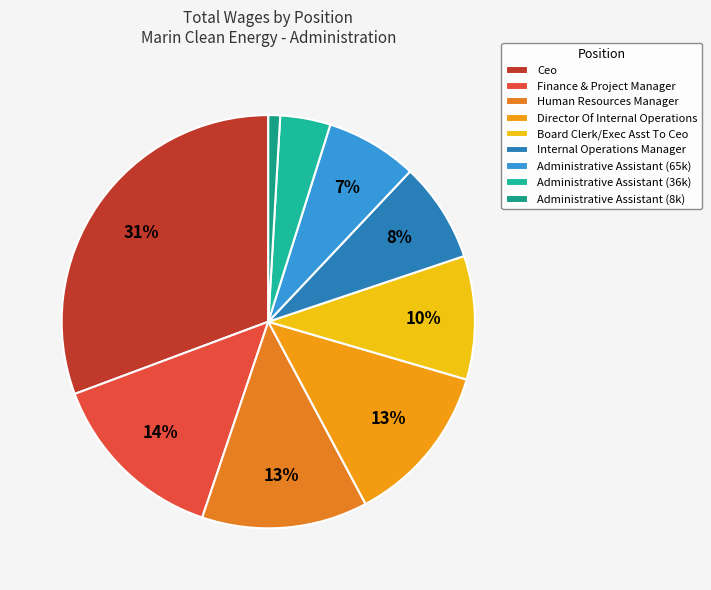

How much of the chart is everything except Human Resources Manager?

87.0%